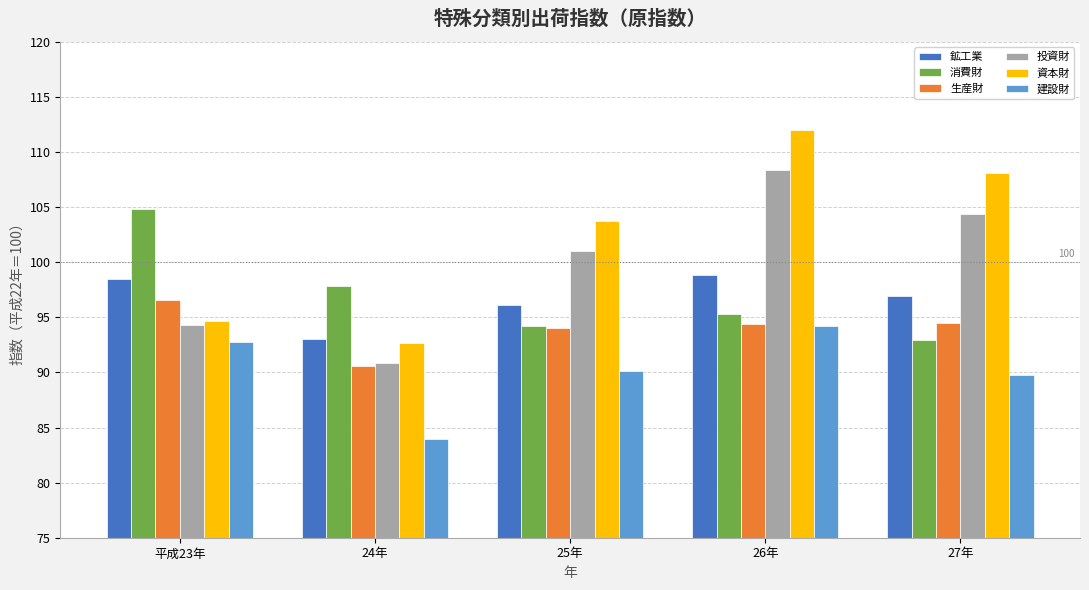

What is the total value across all series at 平成23年?

581.7